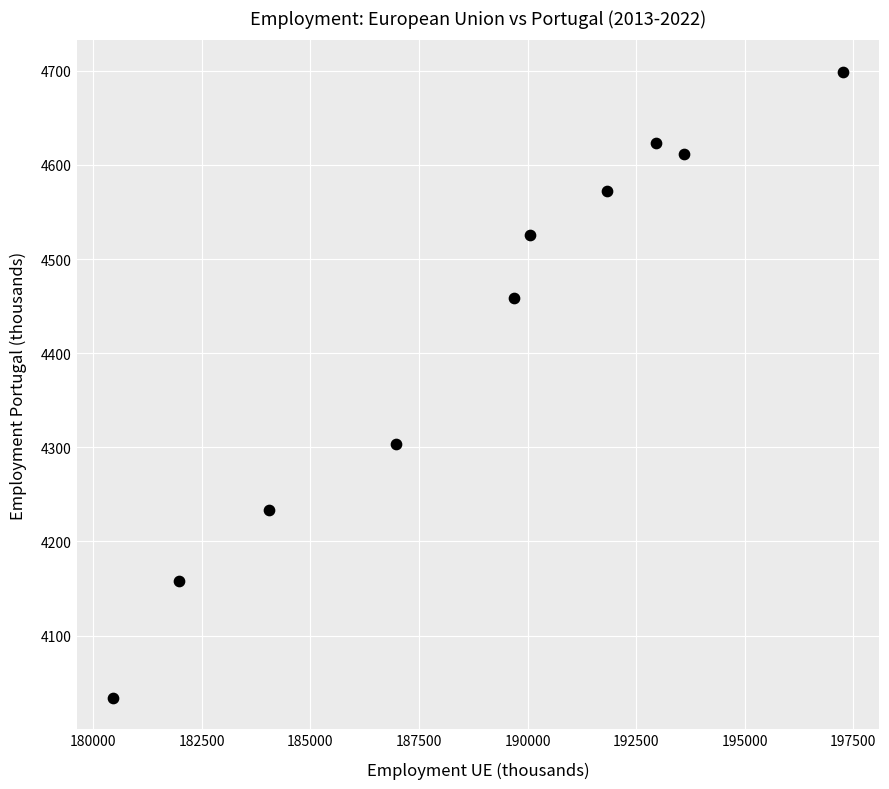

What is the range of X values (max minus min)?

16798